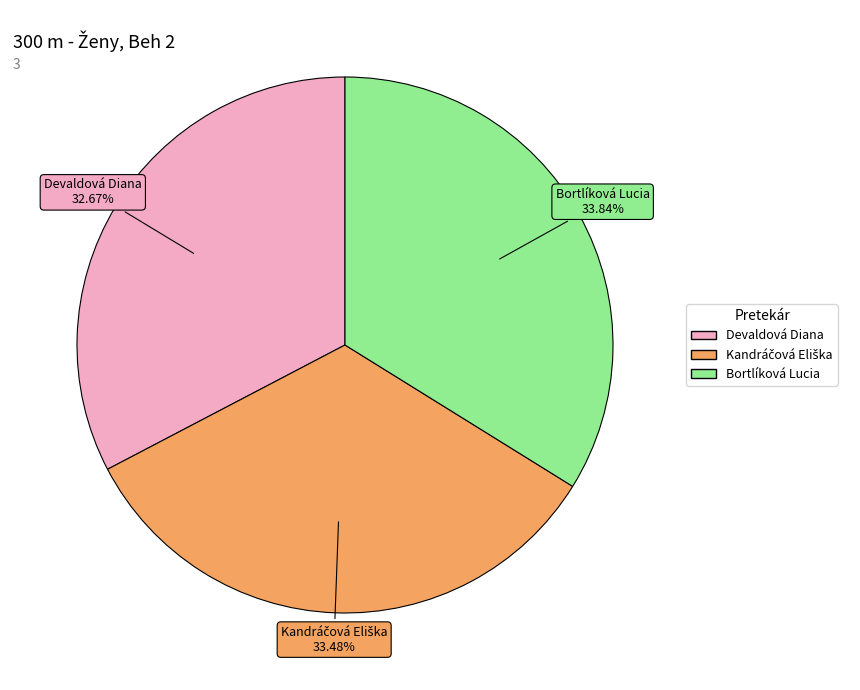

How many slices are in this pie chart?

3